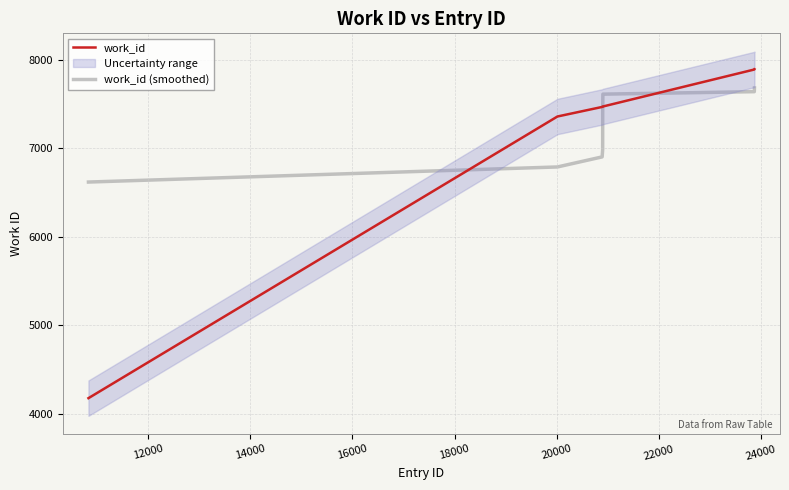

List the series in order of their overall mean, lowest first.

work_id, work_id (smoothed)